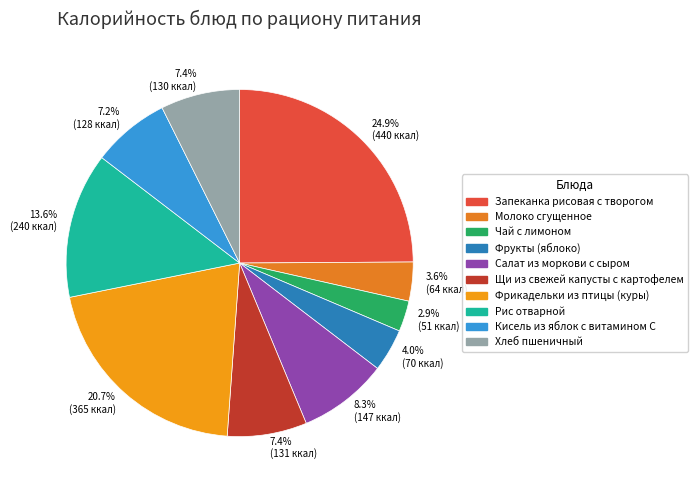

True or false: Фрикадельки из птицы (куры) accounts for 10% of the total.

False